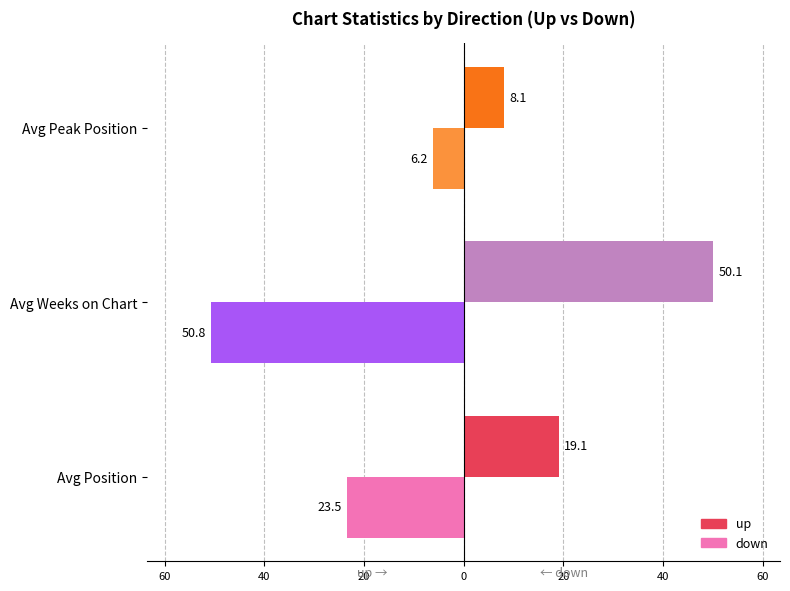

What are all the series names shown in the legend?

up, down